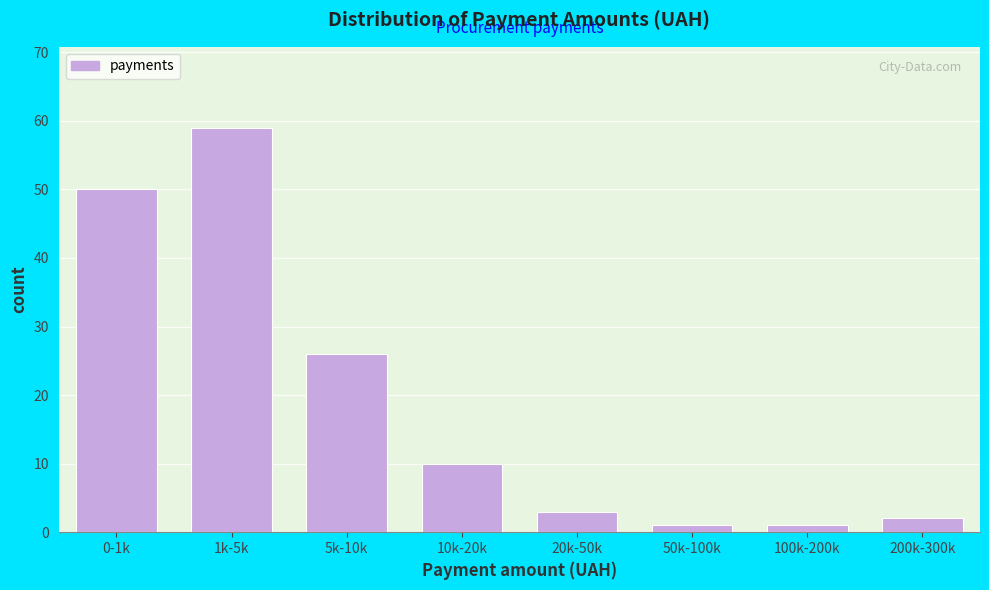

Reading left to right, extract all data points from this chart.

50	59	26	10	3	1	1	2